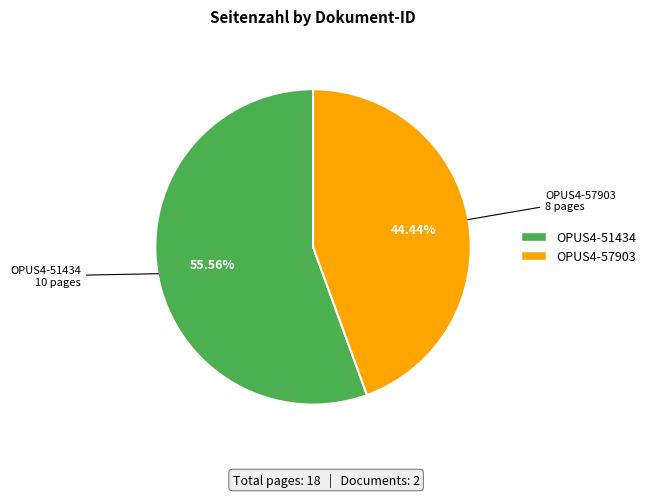

The OPUS4-57903 slice represents 44% of the pie. True or false?

True